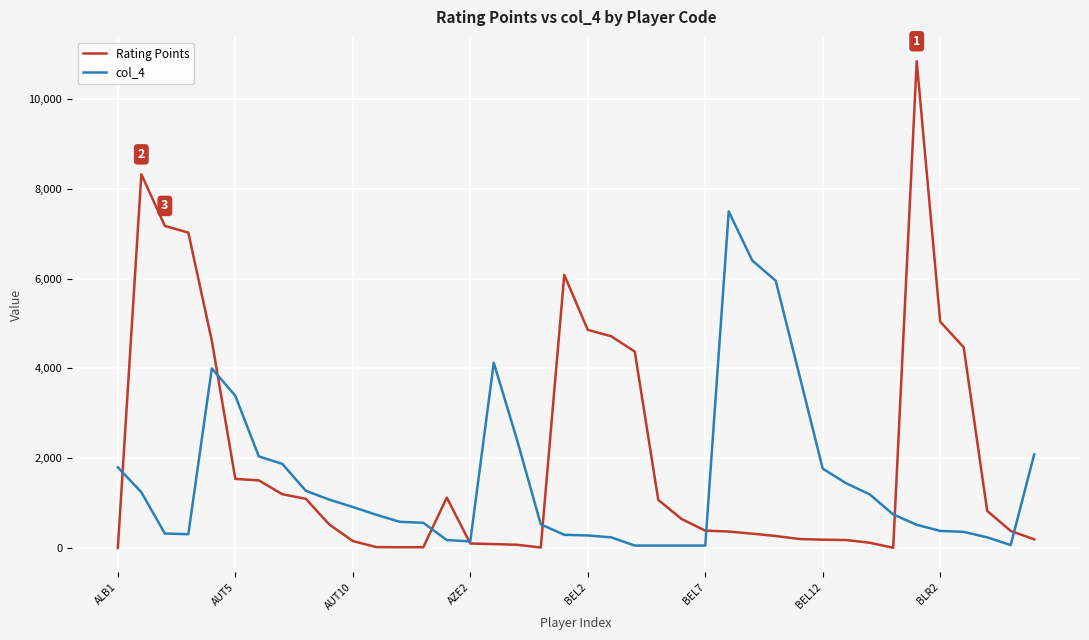

Which series has the largest total across all categories?

Rating Points